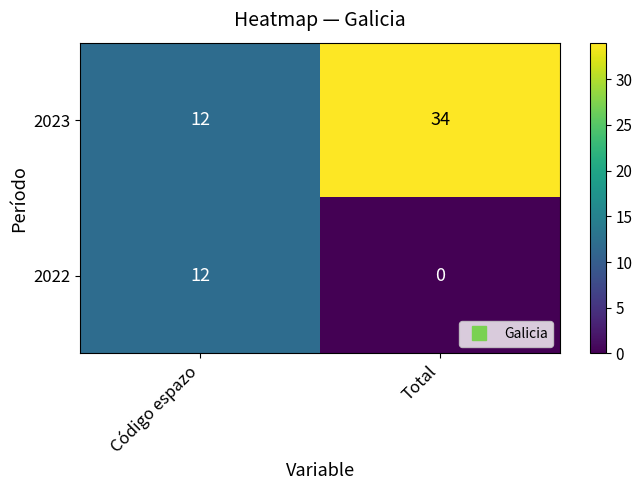

Which category has the lowest value in the 2022 series?

Total